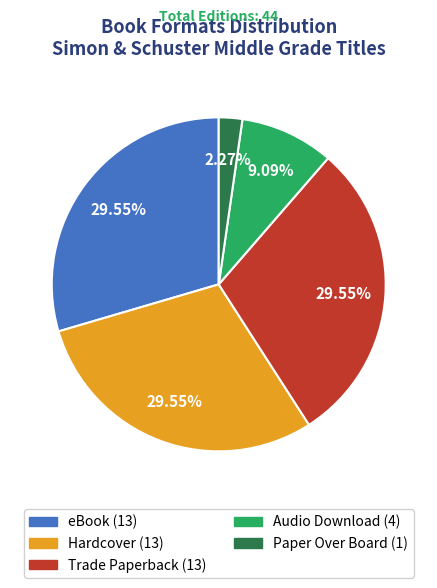

To the nearest percent, what is the combined percentage of Audio Download and Hardcover?

39%